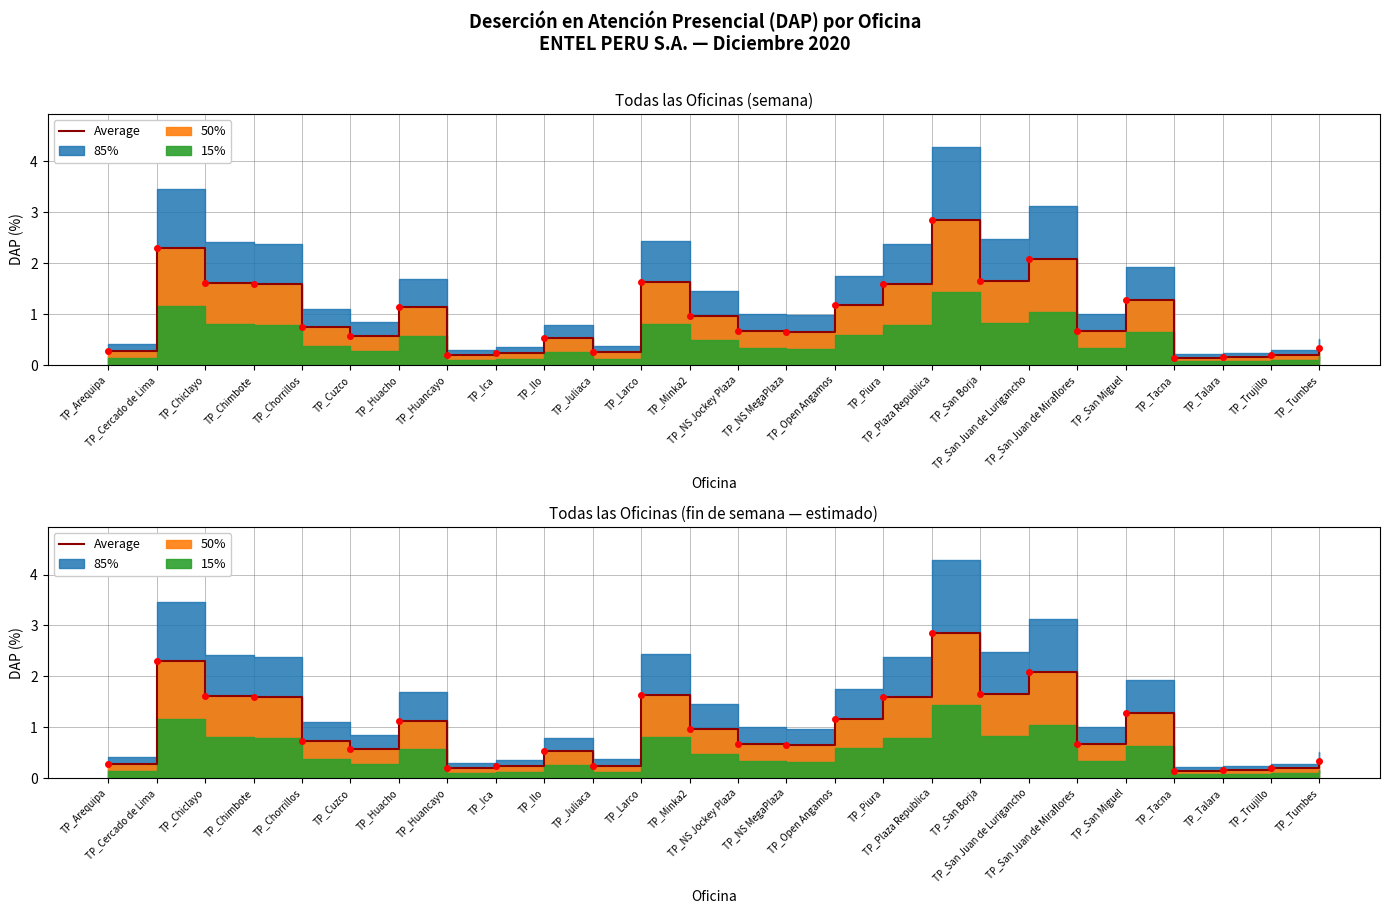

Reading left to right, what are all the values shown in this chart?

0.3	2.3	1.6	1.6	0.7	0.6	1.1	0.2	0.2	0.5	0.2	1.6	1.0	0.7	0.6	1.2	1.6	2.9	1.7	2.1	0.7	1.3	0.1	0.2	0.2	0.3